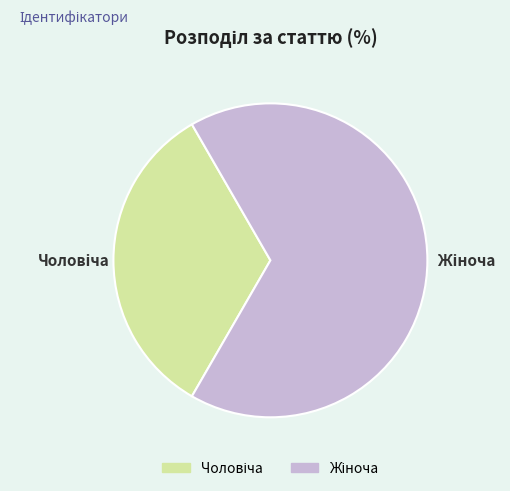

Does any single category account for the majority?

Yes